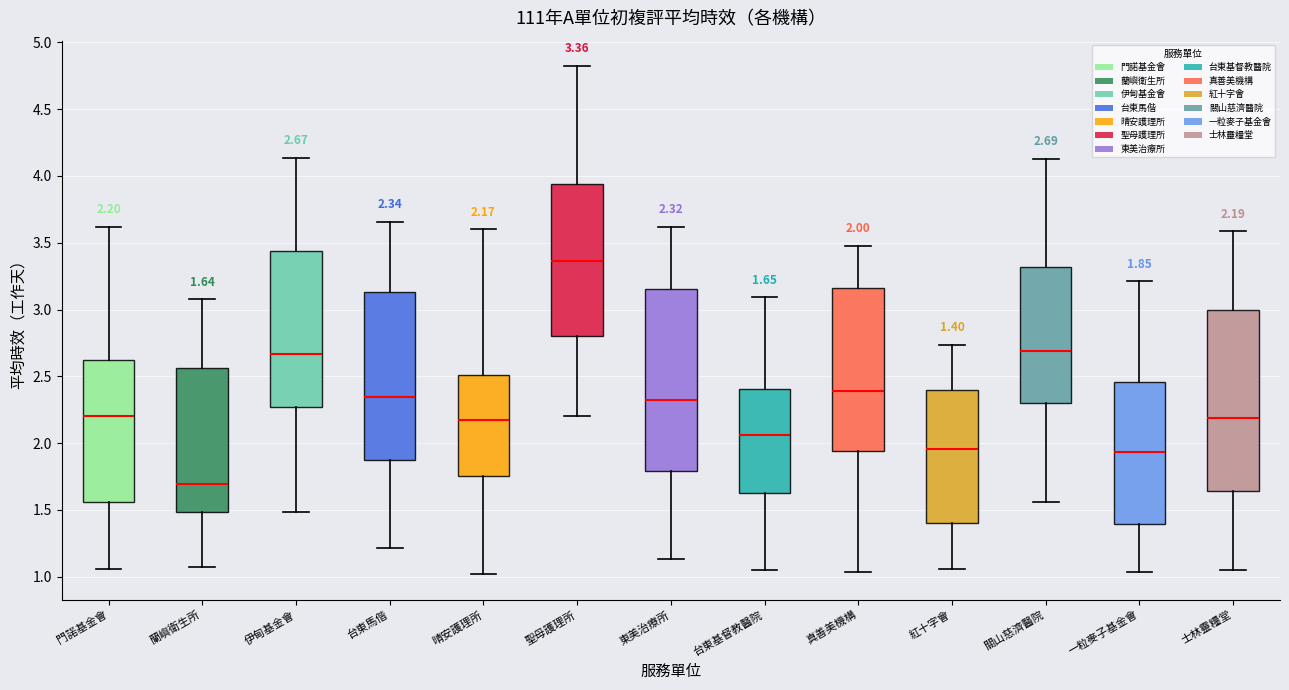

Which box's median line is the lowest?

蘭嶼衛生所